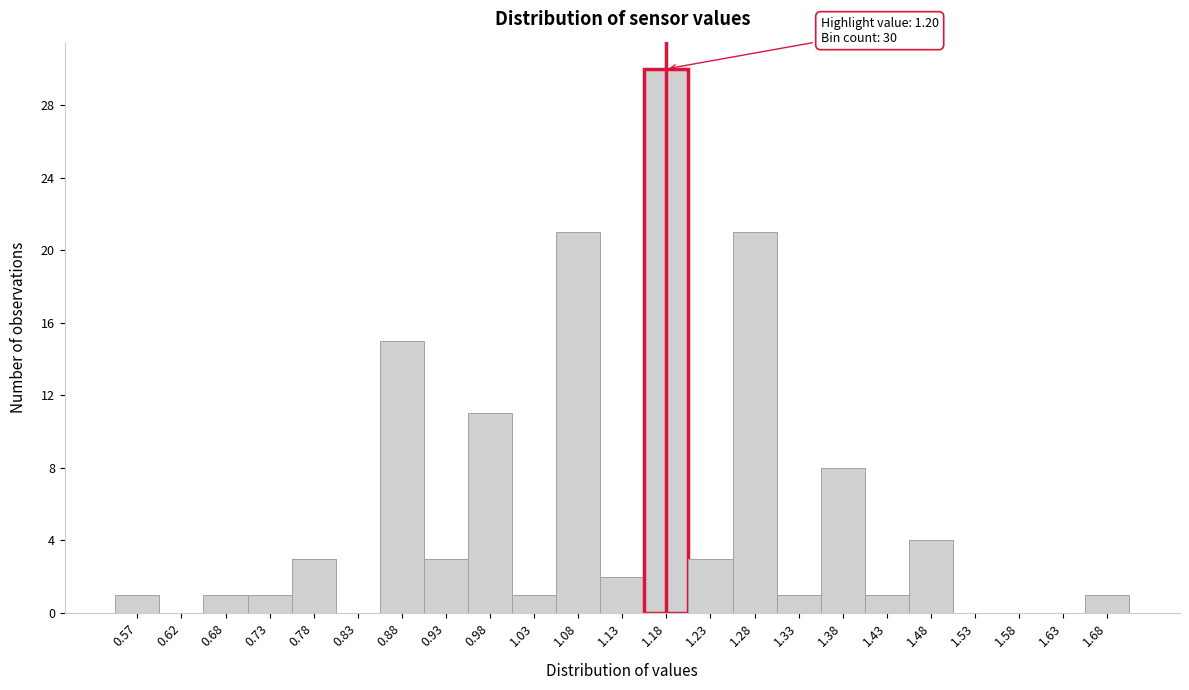

Reading right to left, list all the values displayed in this chart.

1.68=1	1.63=0	1.58=0	1.53=0	1.48=4	1.43=1	1.38=8	1.33=1	1.28=21	1.23=3	1.18=30	1.13=2	1.08=21	1.03=1	0.98=11	0.93=3	0.88=15	0.83=0	0.78=3	0.73=1	0.68=1	0.62=0	0.57=1